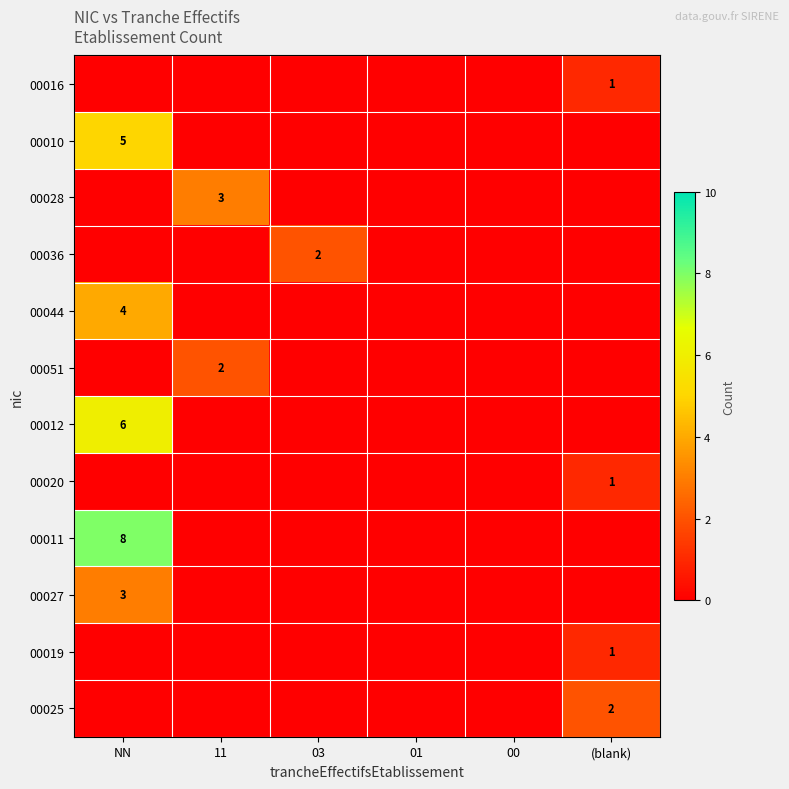

True or false: 00036 has a value of 2 at 03.

True